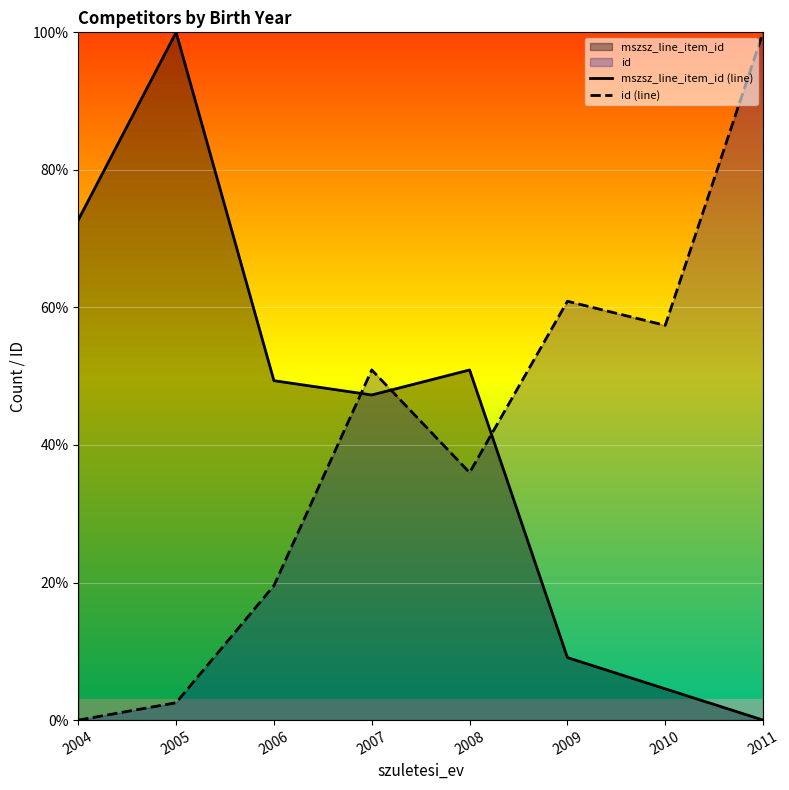

Which series ends up on top after the final intersection of mszsz_line_item_id (line) and id (line)?

id (line)